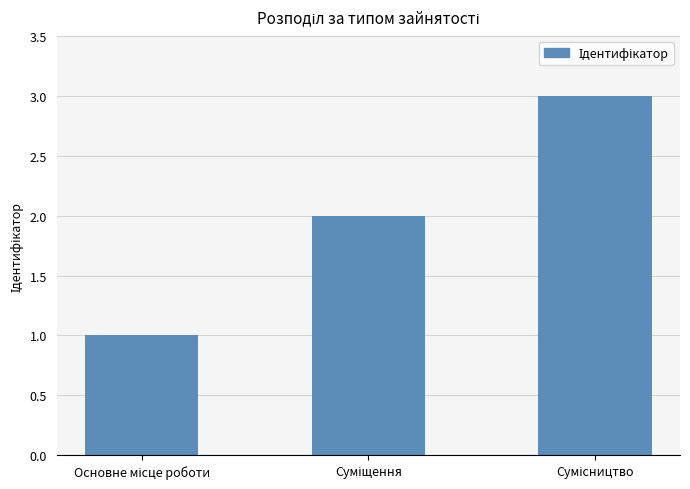

Does the chart contain stacked bars?

No